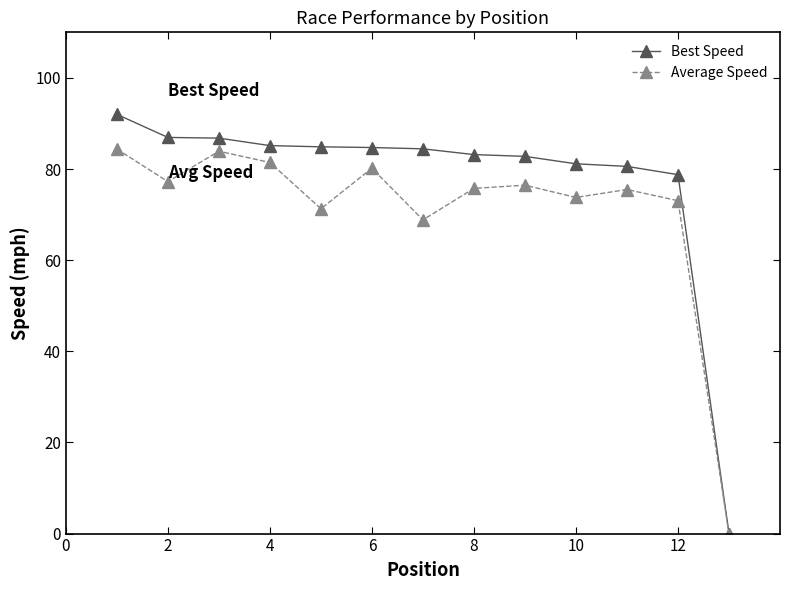

Count the number of categories in the chart.

13